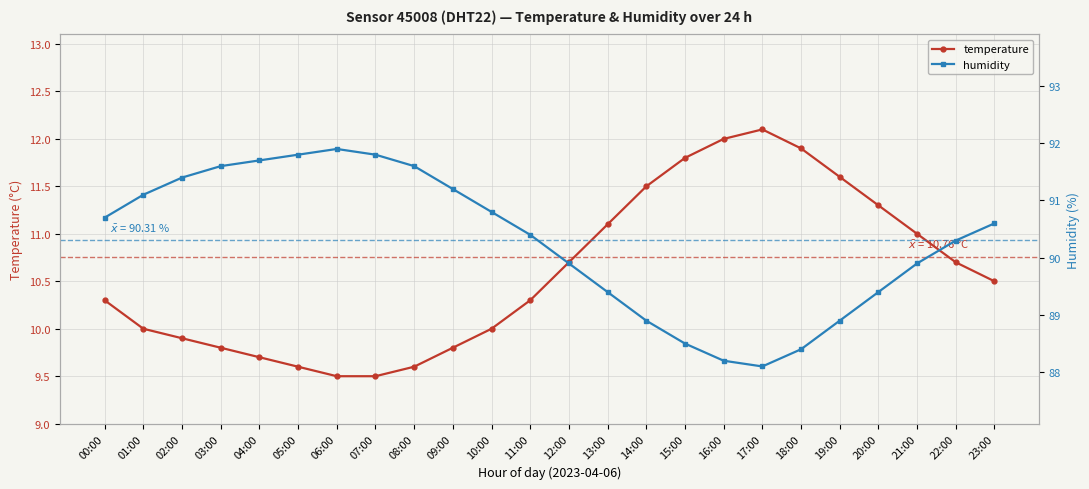

Which label corresponds to the largest value in the chart?

06:00